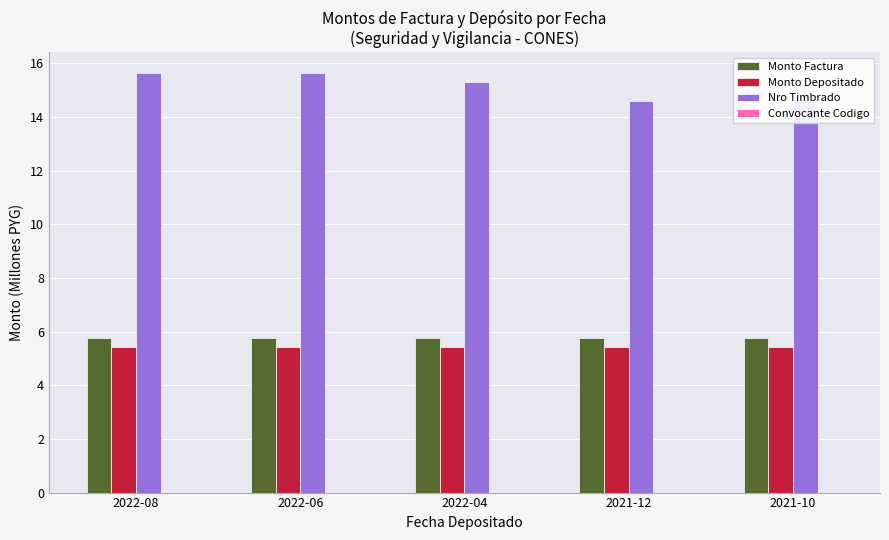

Which has a higher value, 2022-04 or 2021-10?

2022-04